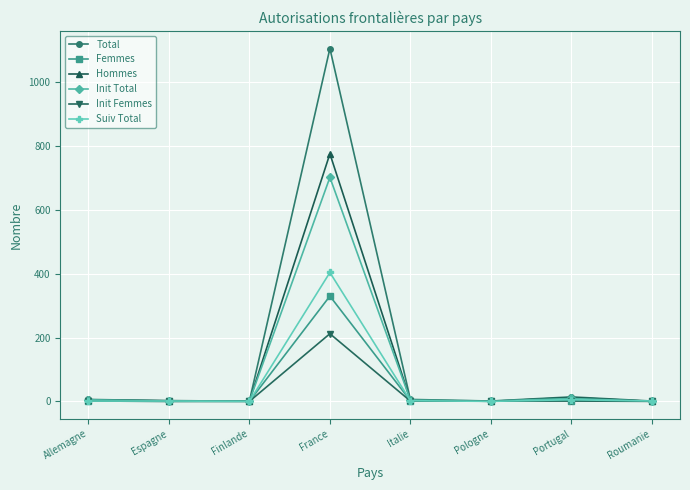

What is the highest value of the Total series?

1106